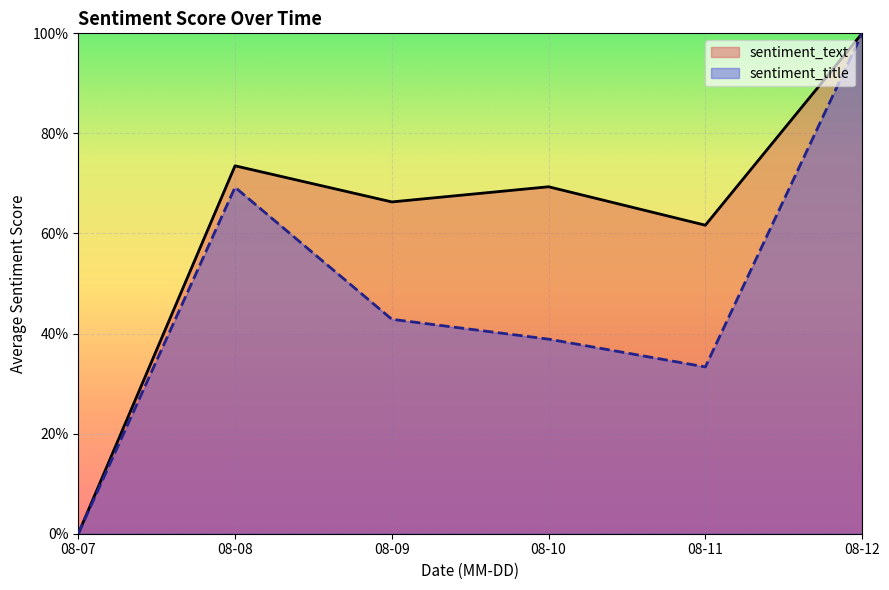

The value of sentiment_text at 2023-08-12 is 0.3. True or false?

False